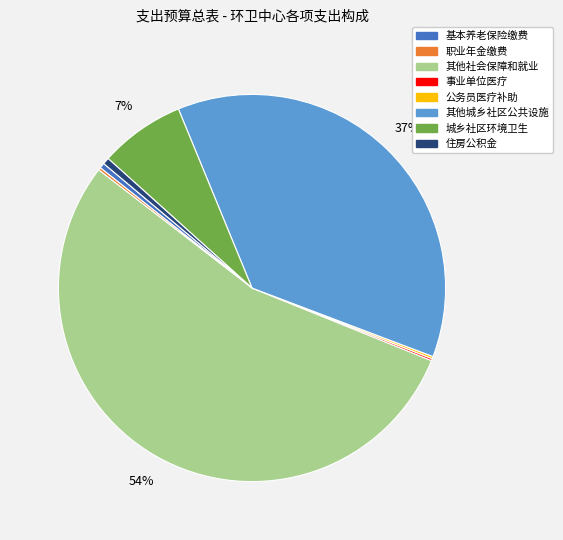

Is there a majority slice in this chart?

Yes